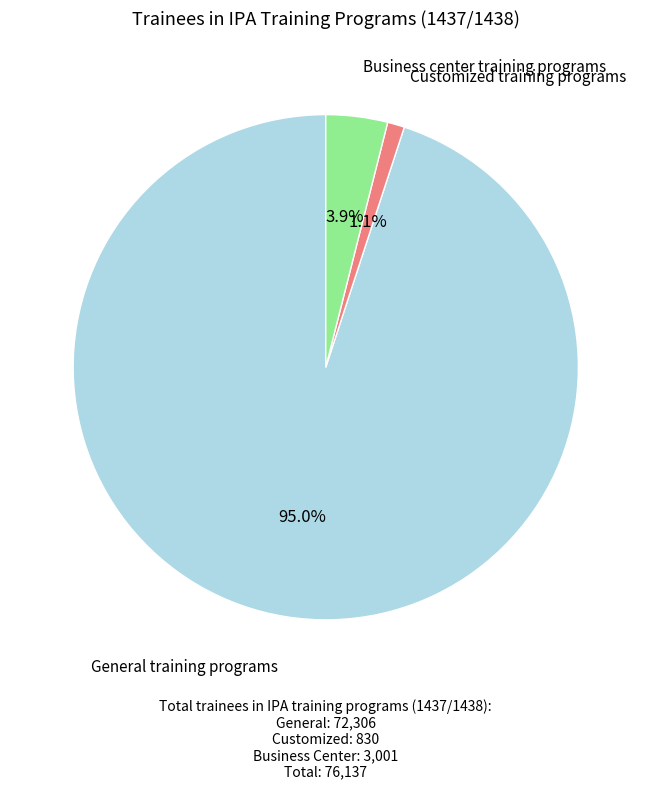

Is there a majority slice in this chart?

Yes